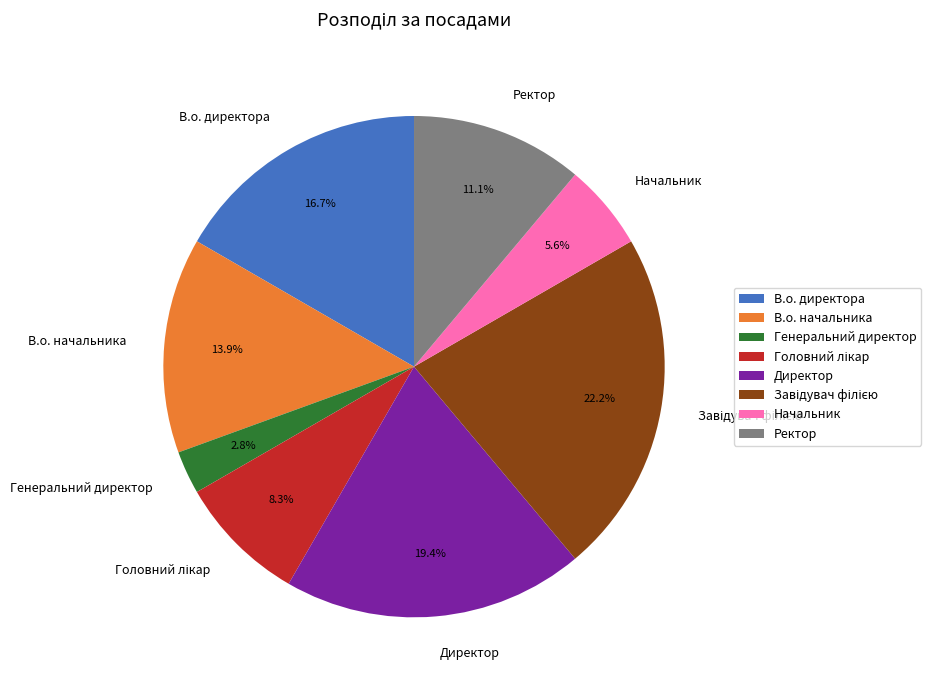

The Ректор slice represents 4% of the pie. True or false?

False